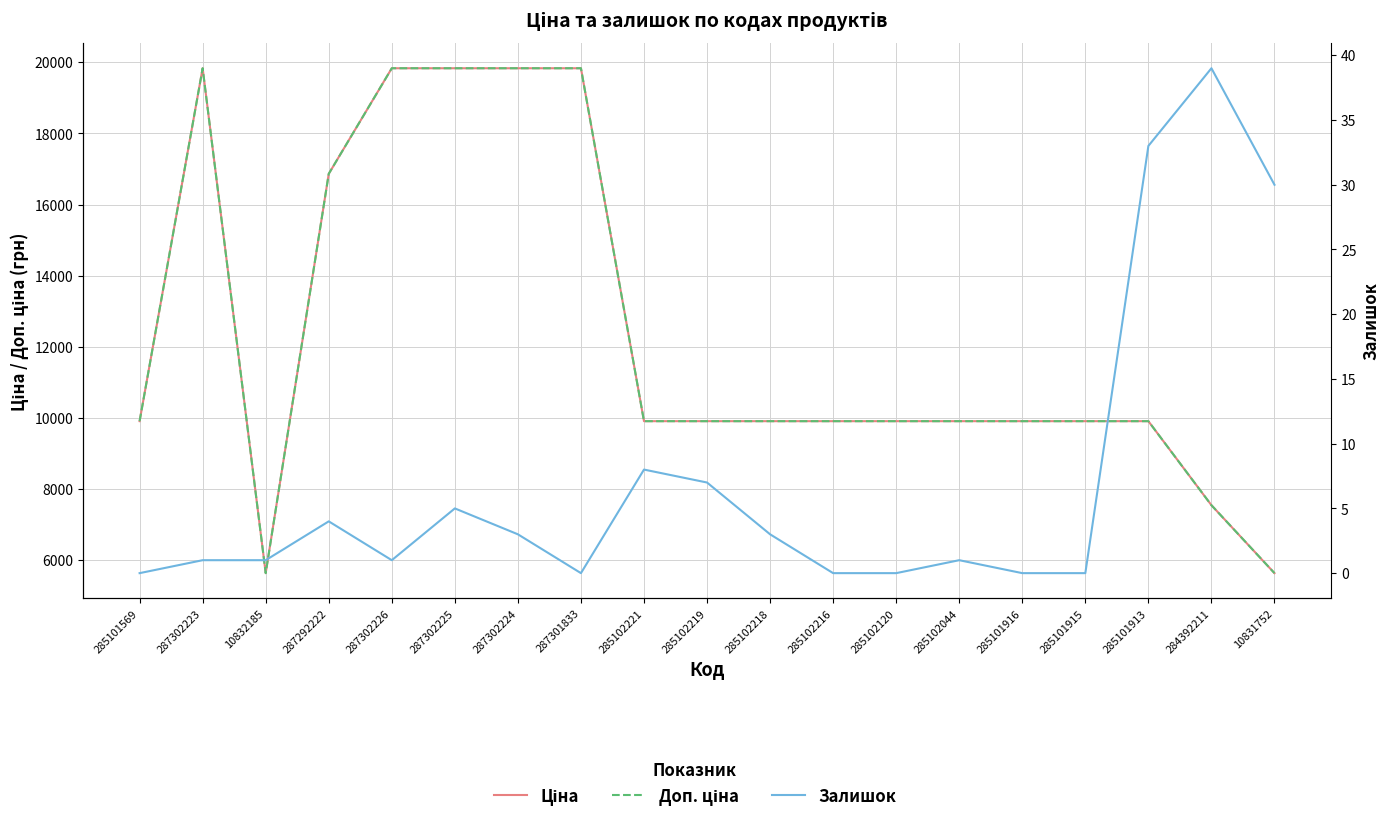

What is the spread (max minus min) of values at 287302224?

19828.1